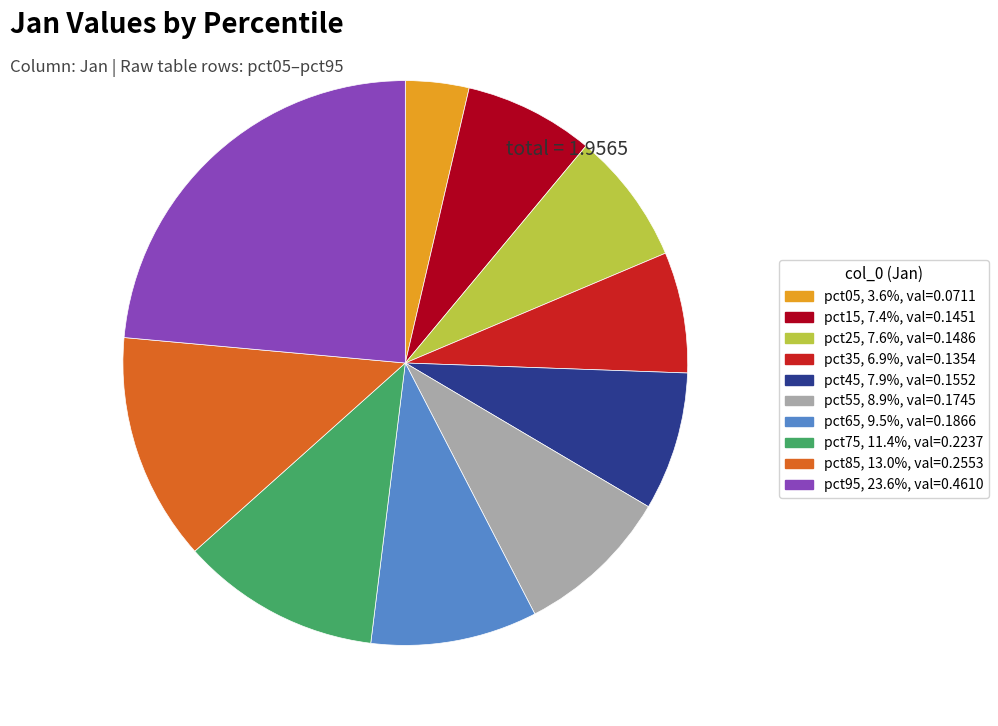

Do pct35, 6.9%, val=0.1354 and pct45, 7.9%, val=0.1552 together represent more than half of the pie?

No